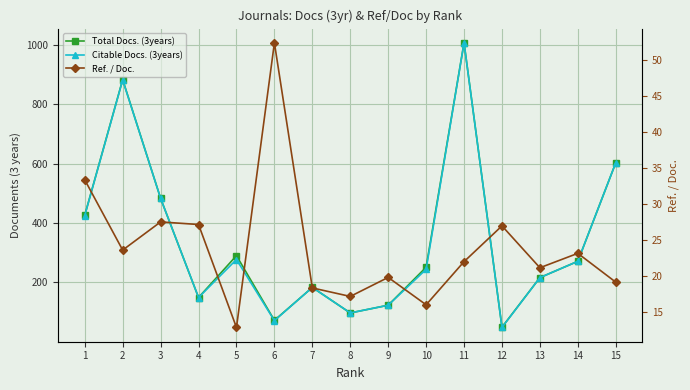

What is the lowest value of the Total Docs. (3years) series?

49.0